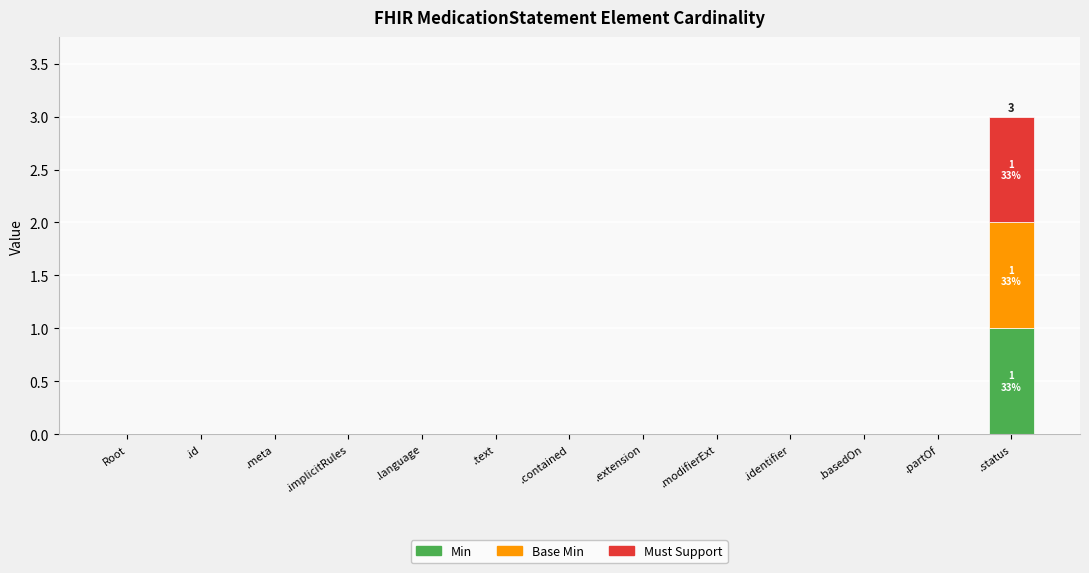

Are the bars horizontal?

No